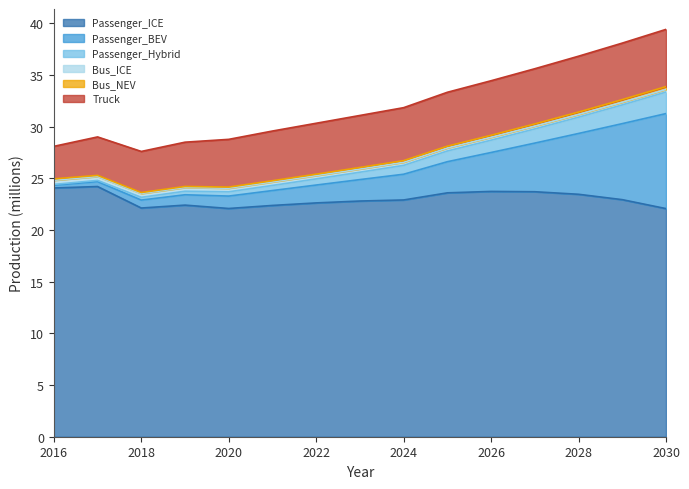

The Bus_NEV series shows 49.7 at 2025. True or false?

False